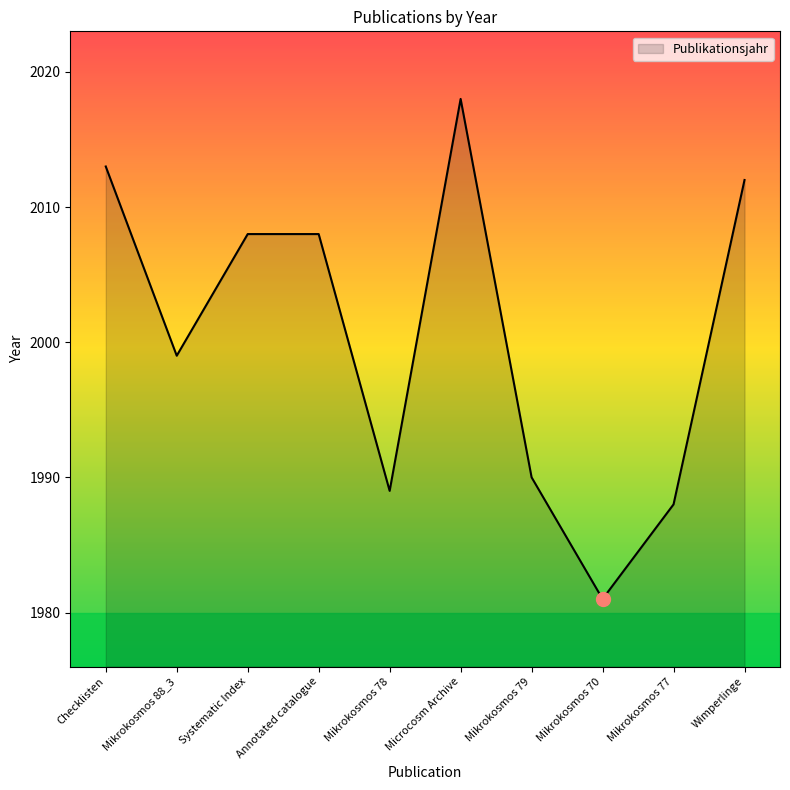

Where is the data nearest to the value 1999?

Mikrokosmos 88_3